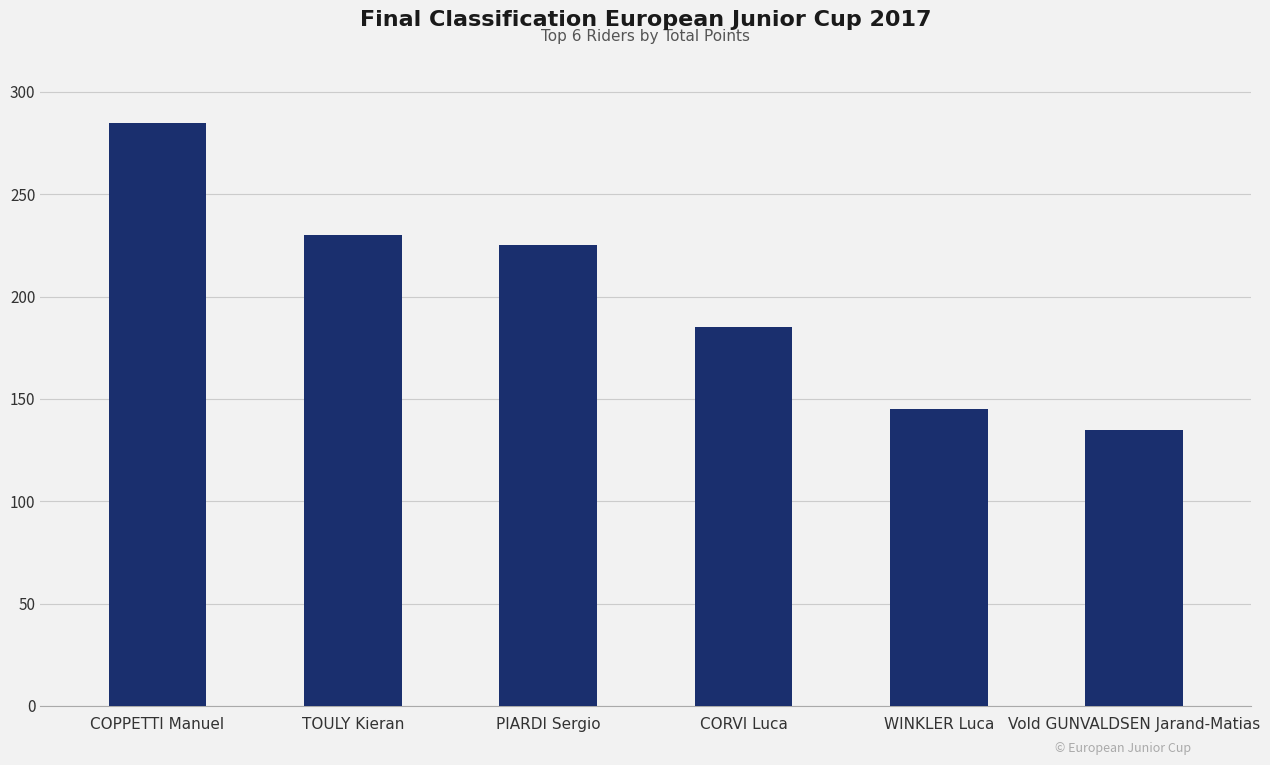

What is the approximate value at PIARDI Sergio?

225